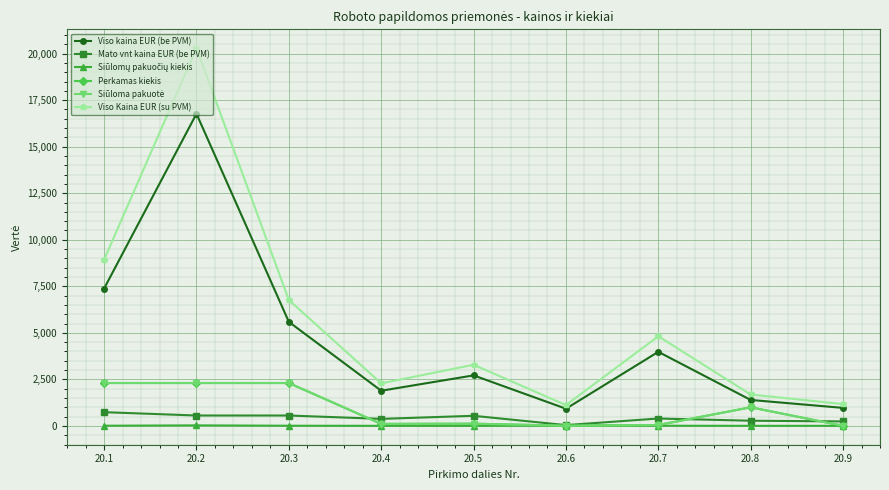

At how many categories does at least one series exceed 6356?

3